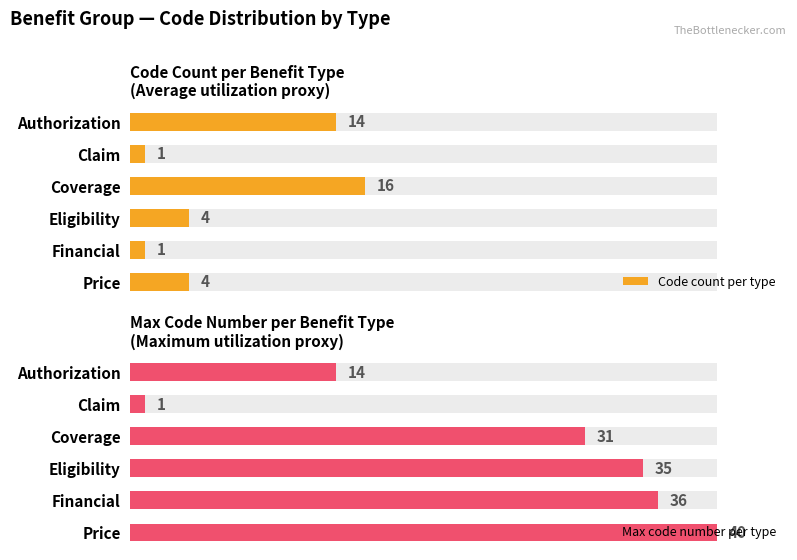

Reading left to right, list all the values displayed in this chart.

Code count per type: 14	1	16	4	1	4
Max code number per type: 14	1	31	35	36	40